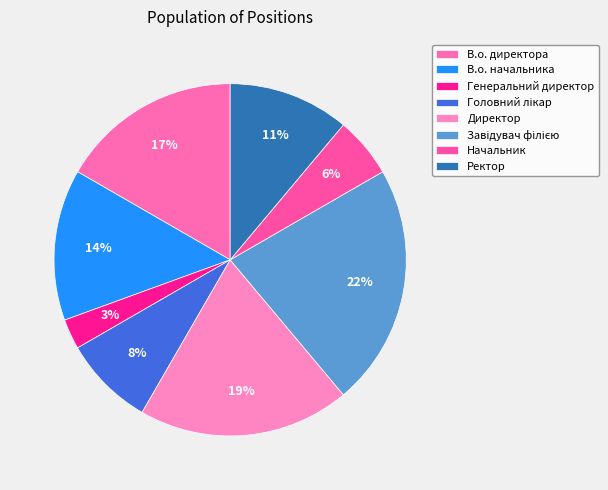

Does any single category account for the majority?

No